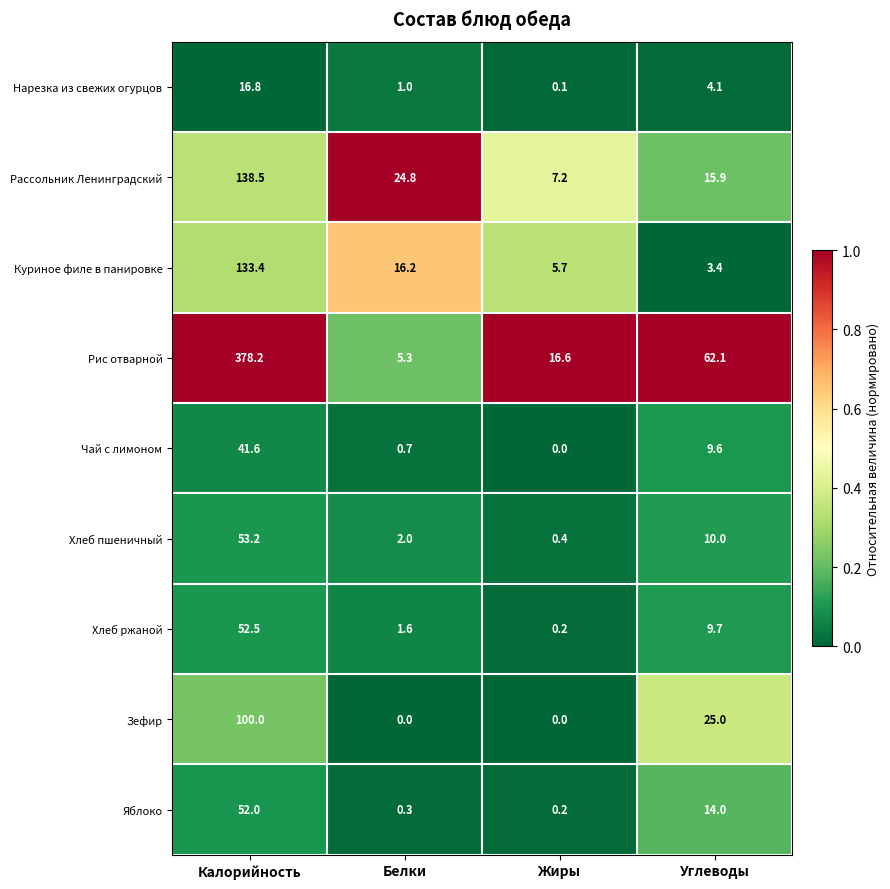

Which series changed the most between Калорийность and Углеводы?

Рис отварной